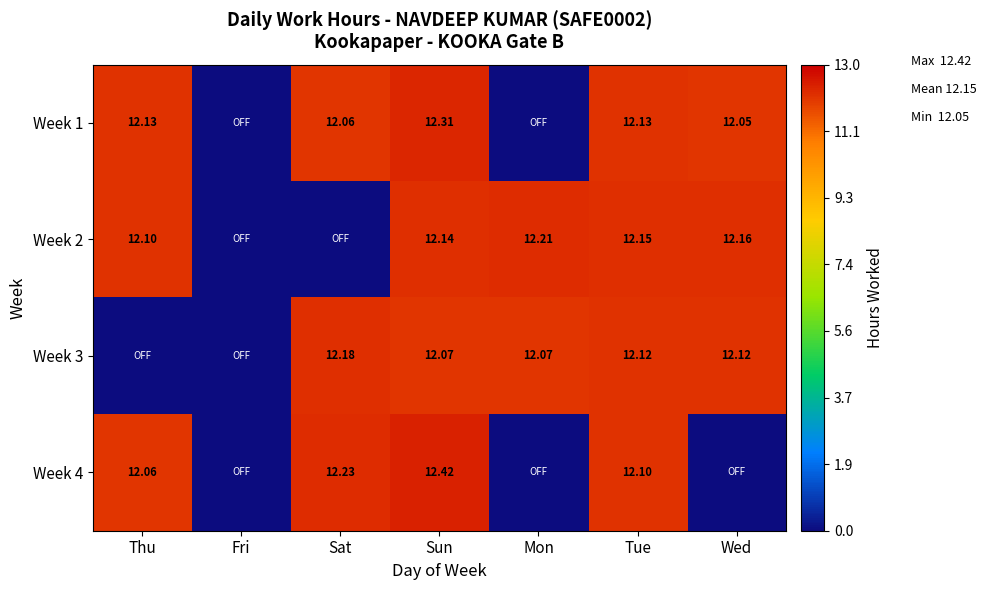

What is the total value across all series at Tue?

48.5